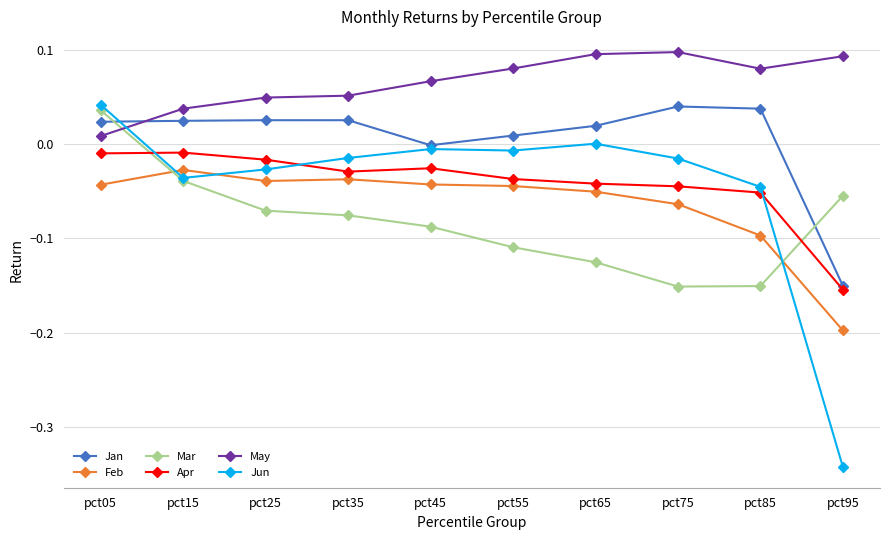

Which series has the largest total across all categories?

May